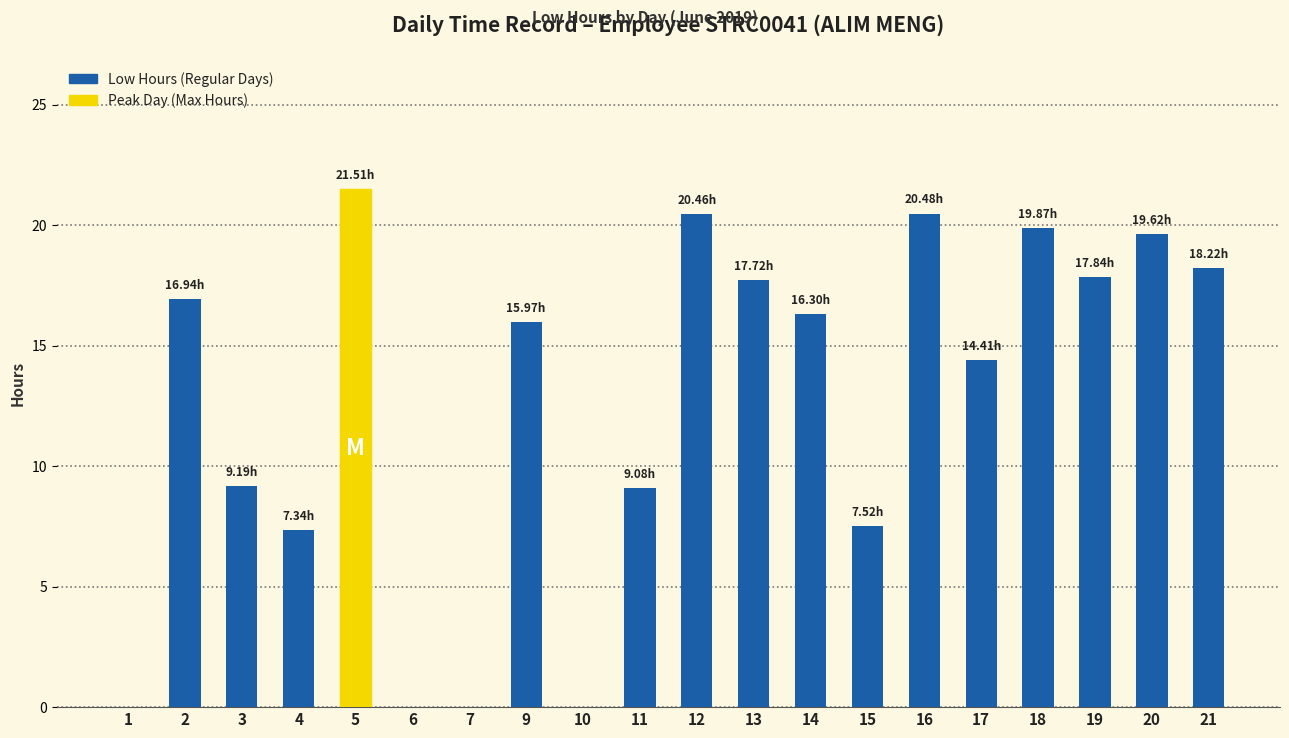

The value at 12 is 32.1. True or false?

False